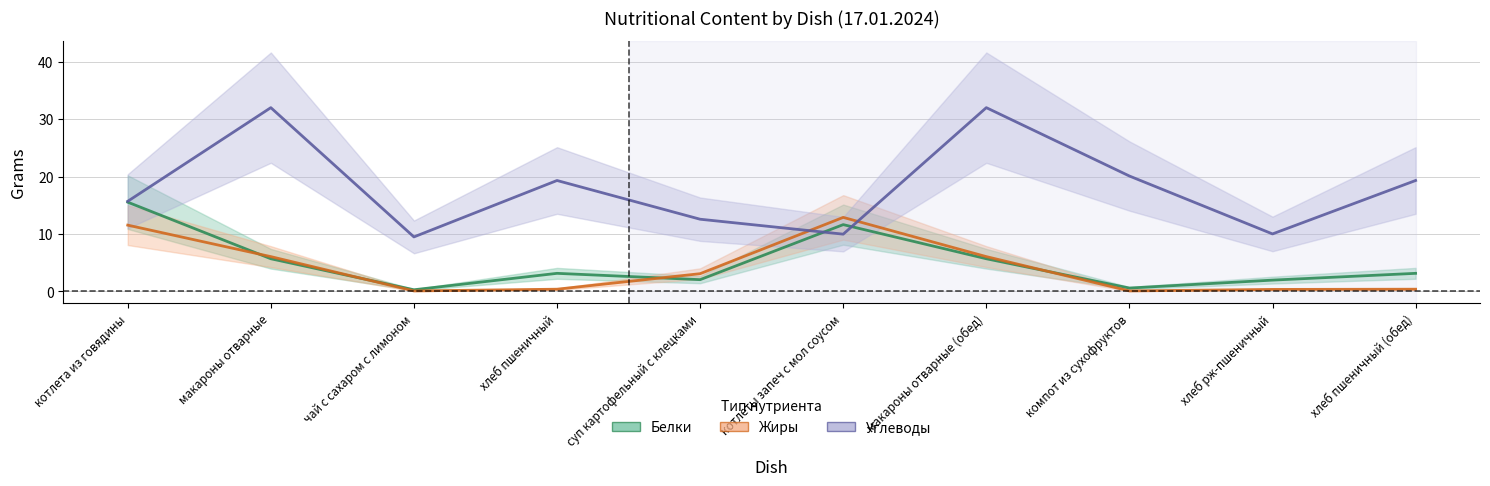

Reading left to right, transcribe all the data shown in this chart.

Белки: котлета из говядины=15.6	макароны отварные=5.7	чай с сахаром с лимоном=0.3	хлеб пшеничный=3.2	суп картофельный с клецками=2.1	котлеты запеч с мол соусом=11.6	макароны отварные (обед)=5.7	компот из сухофруктов=0.6	хлеб рж-пшеничный=2.0	хлеб пшеничный (обед)=3.2
Жиры: котлета из говядины=11.6	макароны отварные=6.1	чай с сахаром с лимоном=0.1	хлеб пшеничный=0.4	суп картофельный с клецками=3.1	котлеты запеч с мол соусом=12.9	макароны отварные (обед)=6.1	компот из сухофруктов=0.1	хлеб рж-пшеничный=0.4	хлеб пшеничный (обед)=0.4
Углеводы: котлета из говядины=15.7	макароны отварные=32.0	чай с сахаром с лимоном=9.5	хлеб пшеничный=19.3	суп картофельный с клецками=12.6	котлеты запеч с мол соусом=10.0	макароны отварные (обед)=32.0	компот из сухофруктов=20.1	хлеб рж-пшеничный=10.0	хлеб пшеничный (обед)=19.3